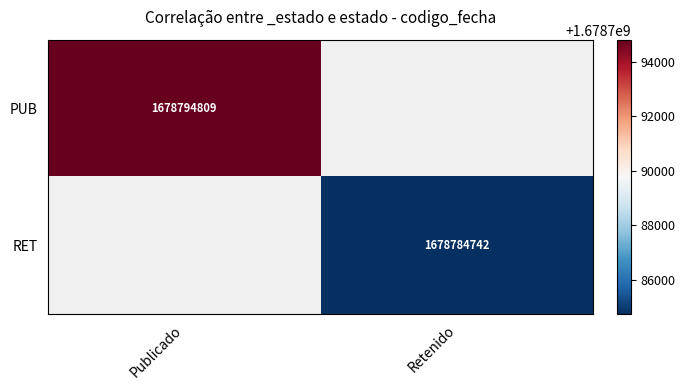

True or false: PUB has a value of 1678794809 at Publicado.

True